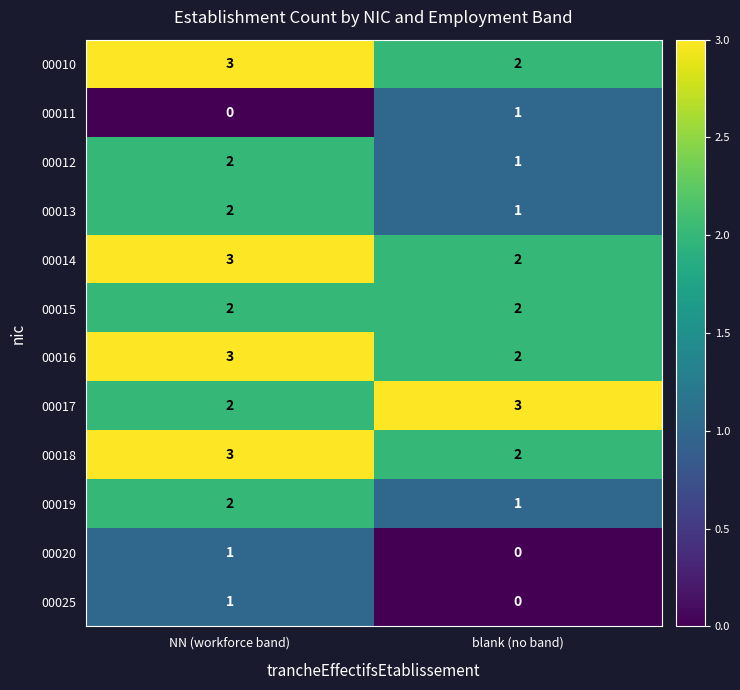

At which label does 00019 reach its minimum?

blank (no band)